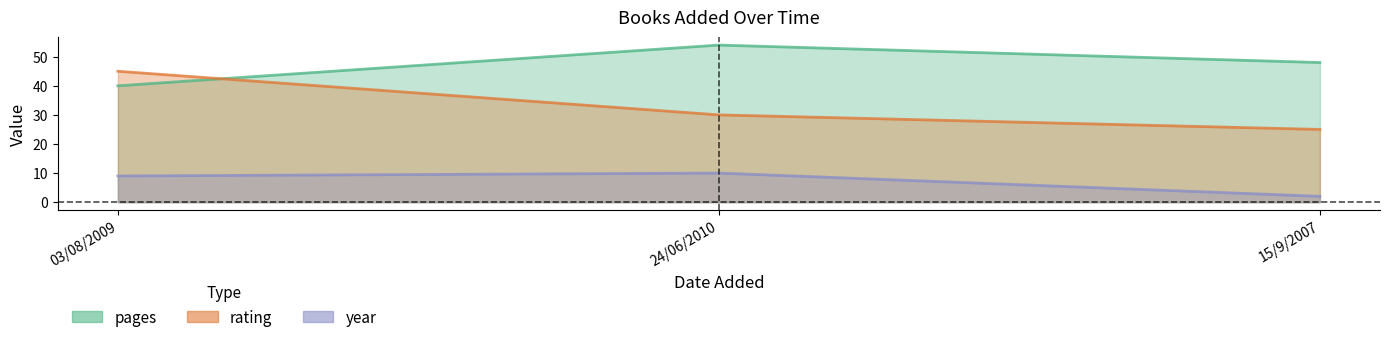

What is the sum of all pages values?

142